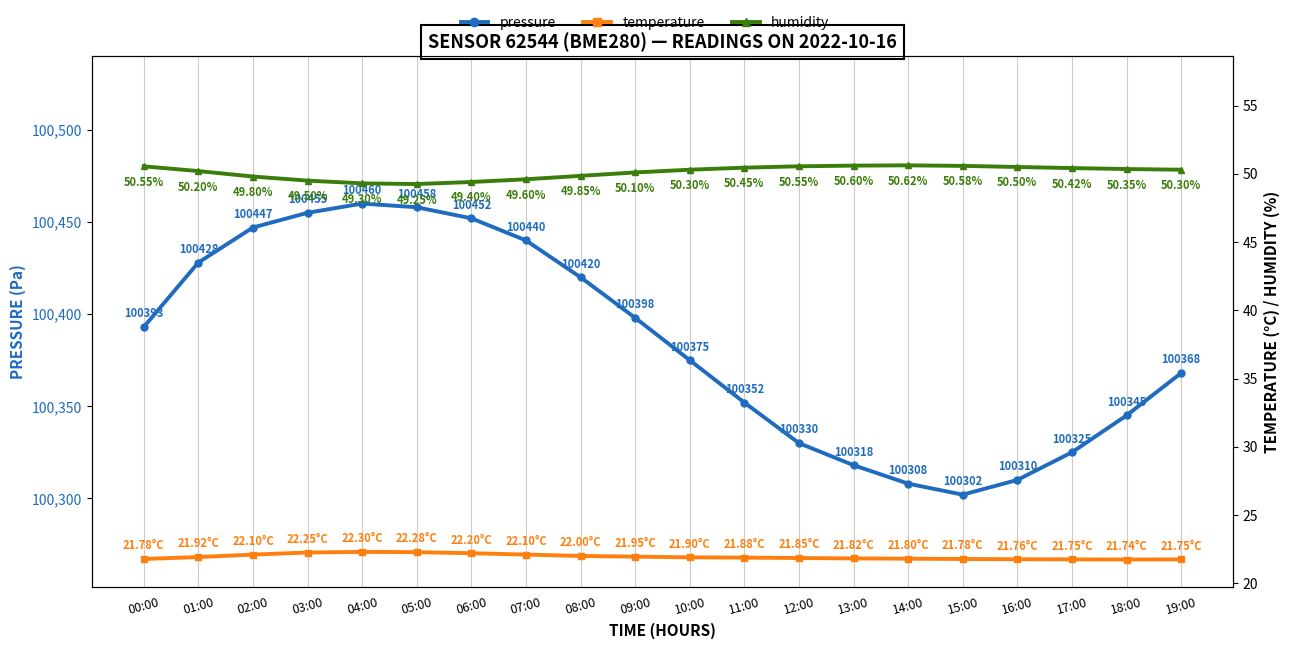

What is the value of the humidity point at the 17th from the left?

50.5